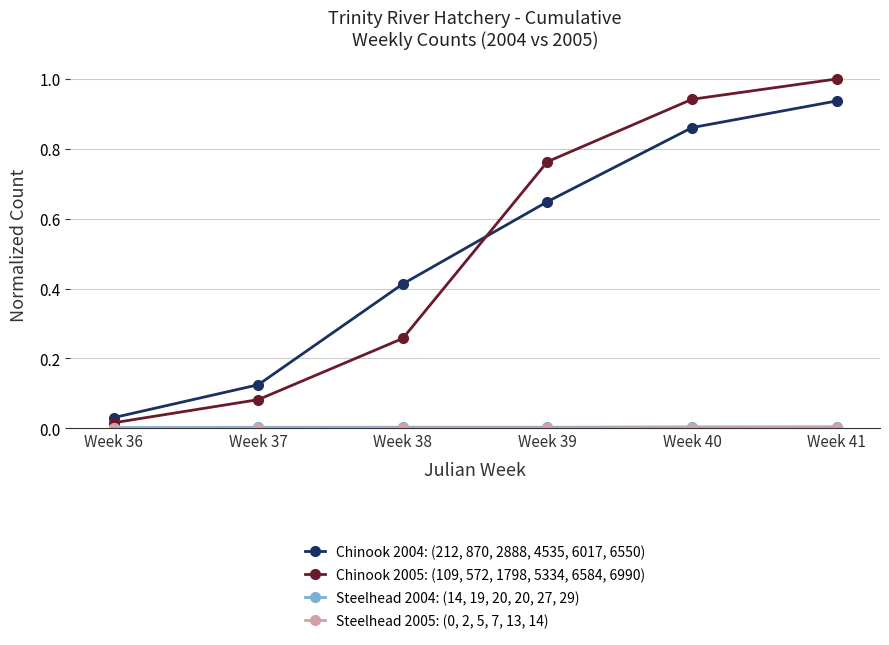

Which series has the largest range (max minus min)?

Chinook 2005: (109, 572, 1798, 5334, 6584, 6990)